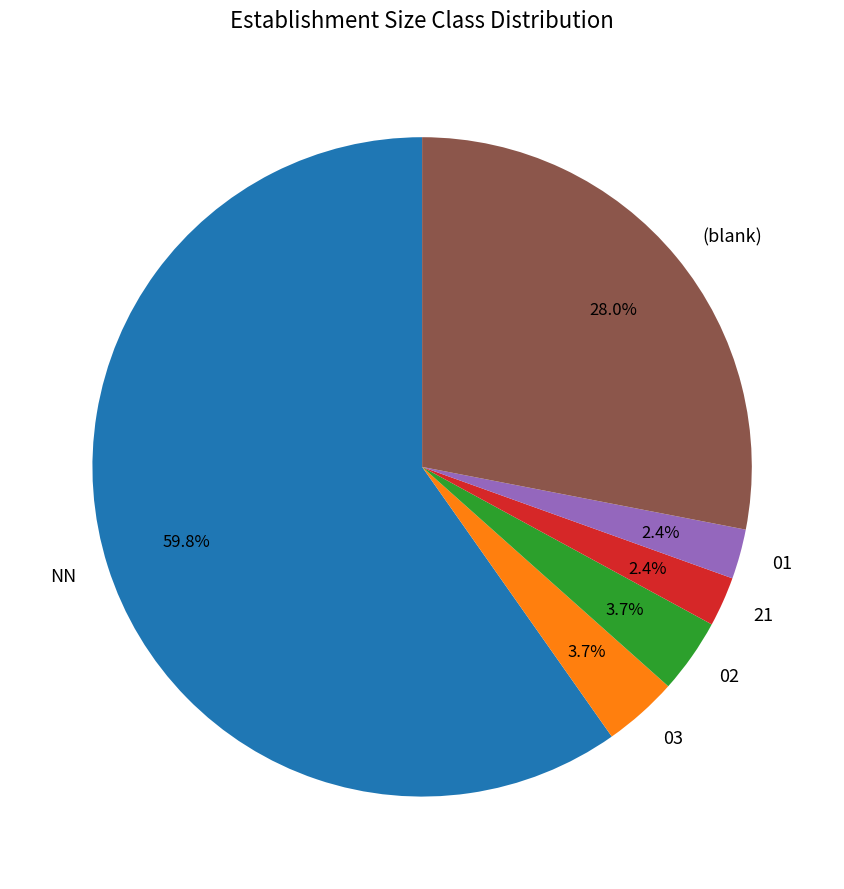

Which category has the biggest portion of the pie?

NN